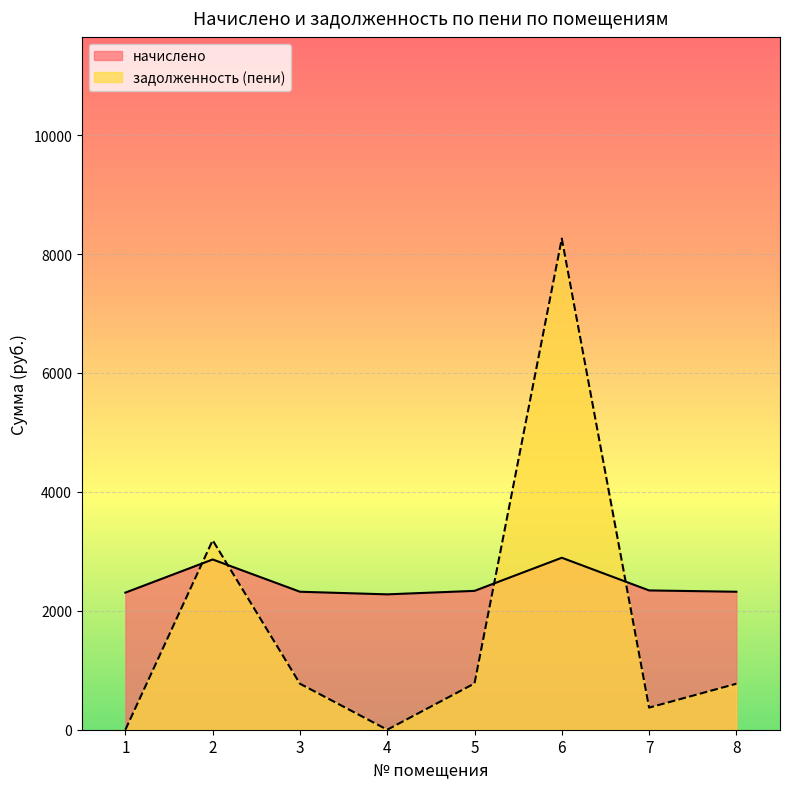

At 5, list the series in order from smallest to largest.

задолженность (пени), начислено